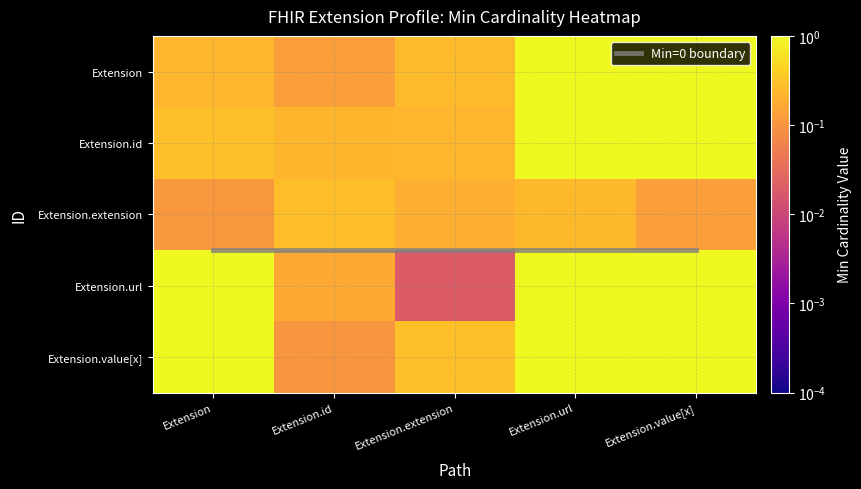

What value does the Extension.url series have at Extension?

1.0